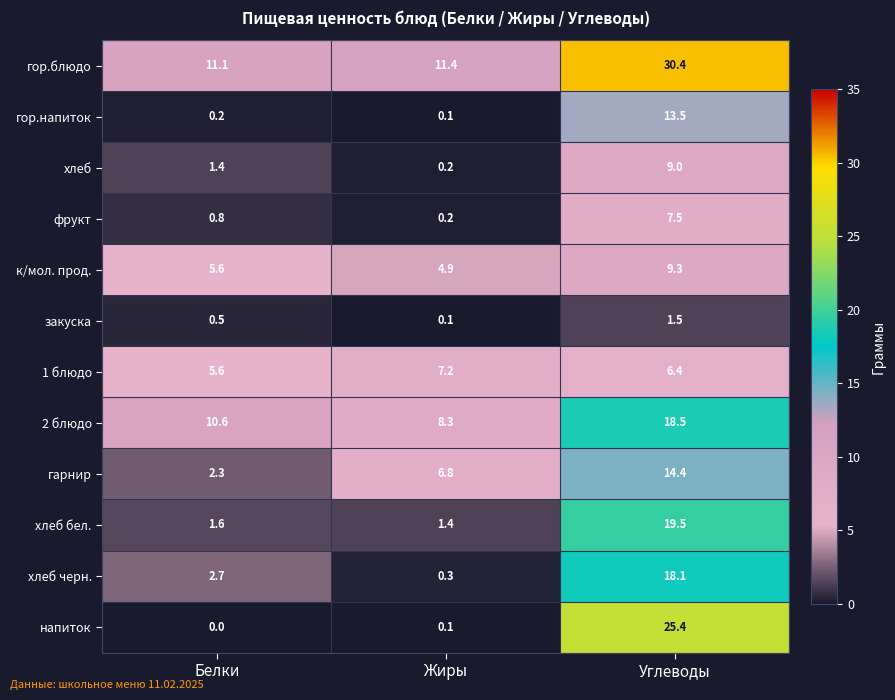

The value of 1 блюдо at Углеводы is 6.4. True or false?

True